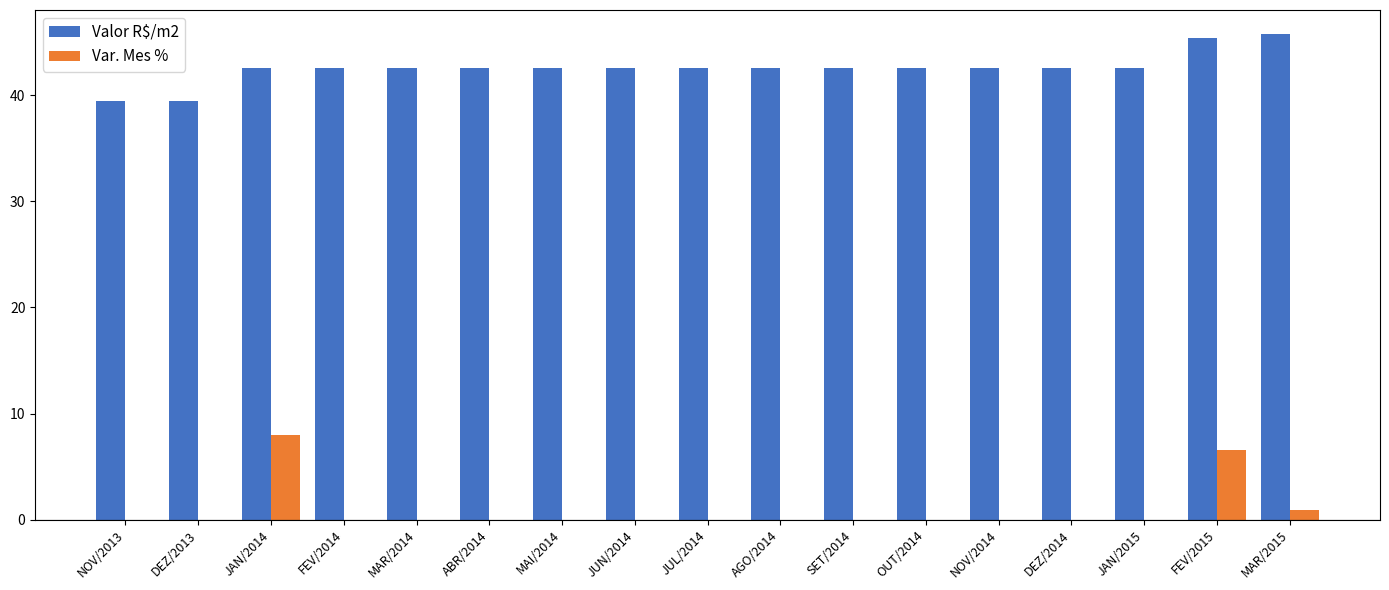

True or false: Valor R$/m2 has a value of 57.7 at NOV/2014.

False